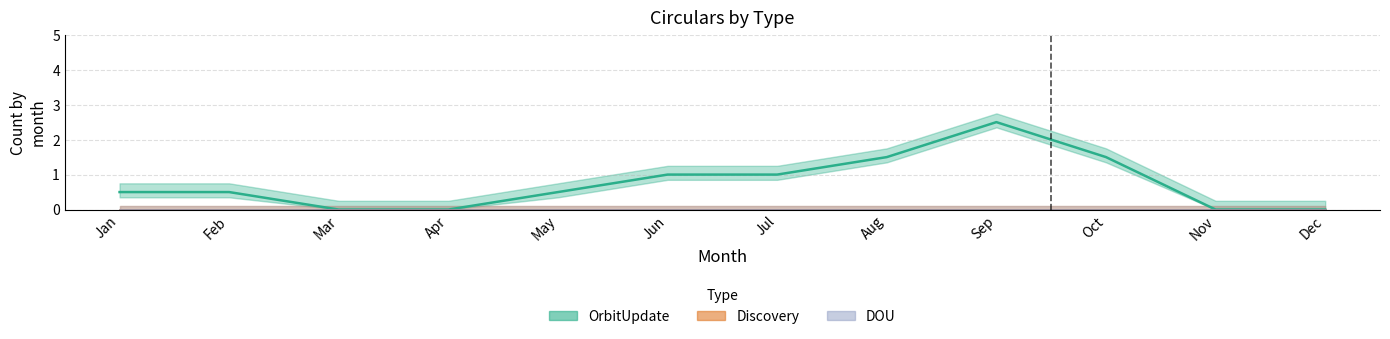

Which series has the widest spread of values?

OrbitUpdate